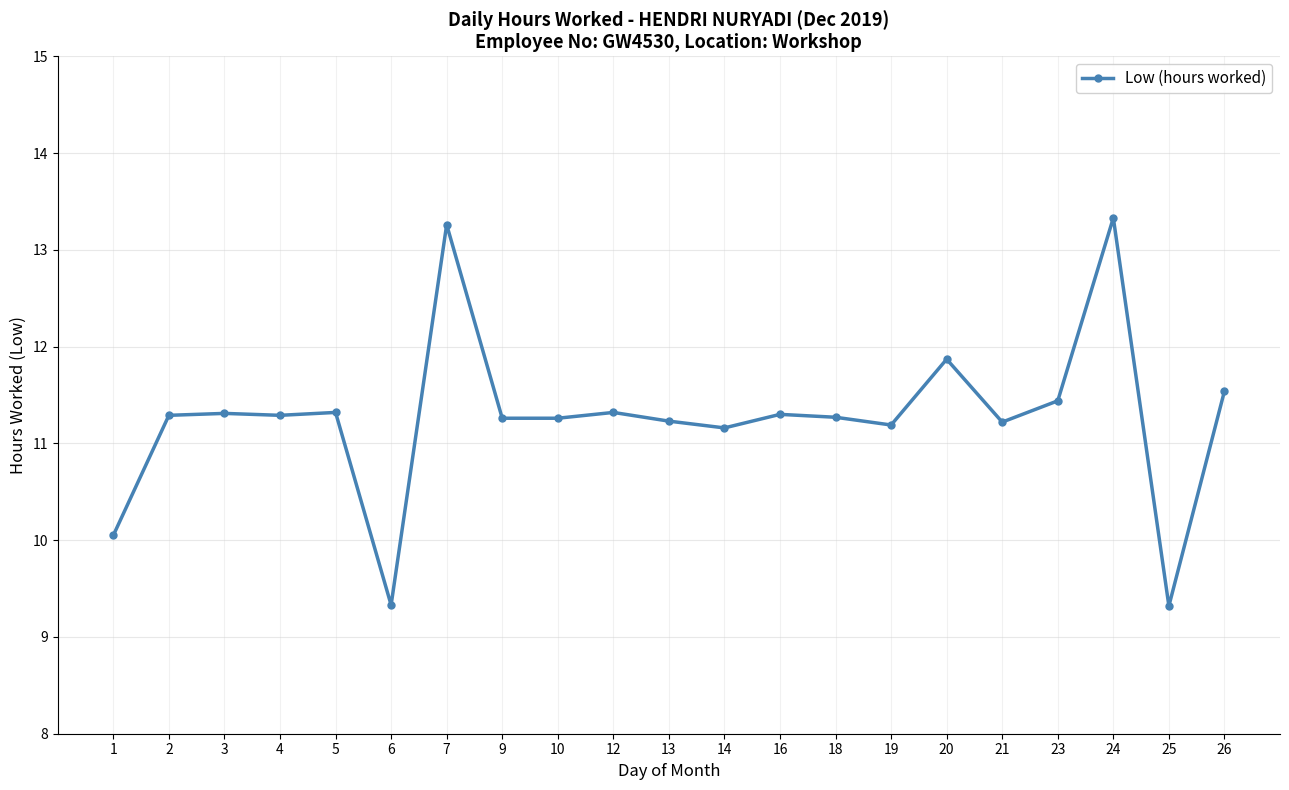

Approximately how many times larger is the value at 26 compared to 25?

1.2